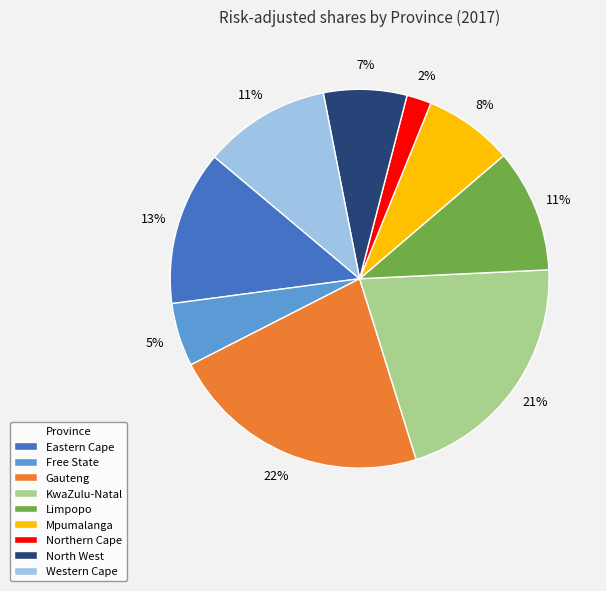

What is the smallest slice in the pie chart?

Northern Cape